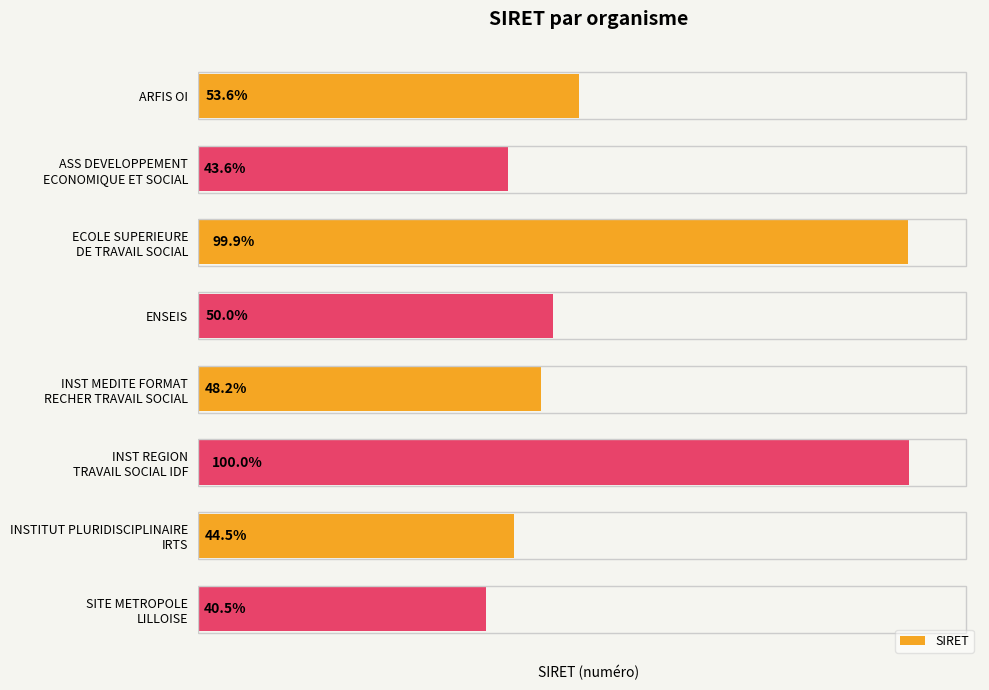

Does the chart contain any negative values?

No